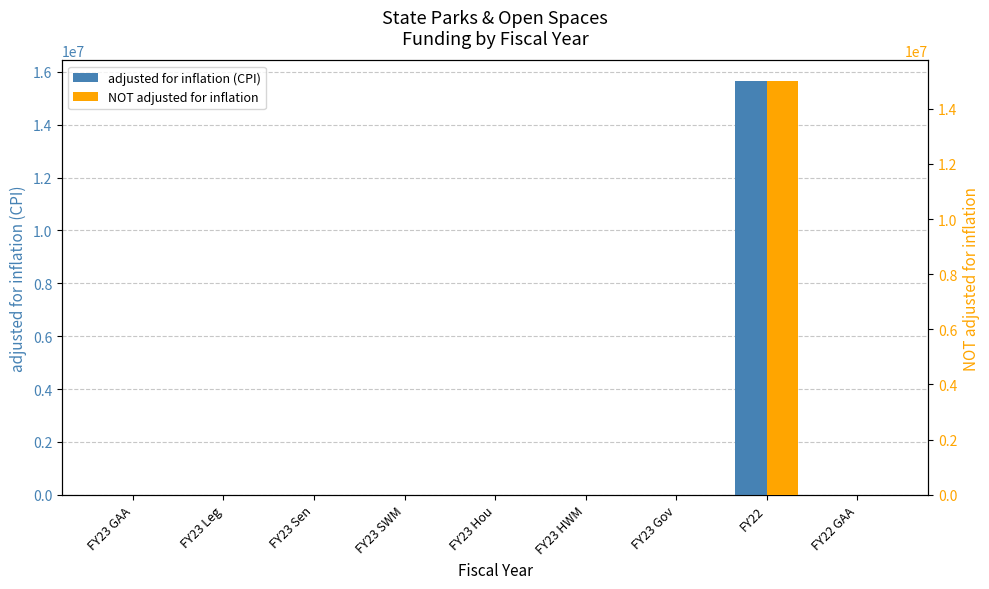

How many values in adjusted for inflation (CPI) are above zero?

1